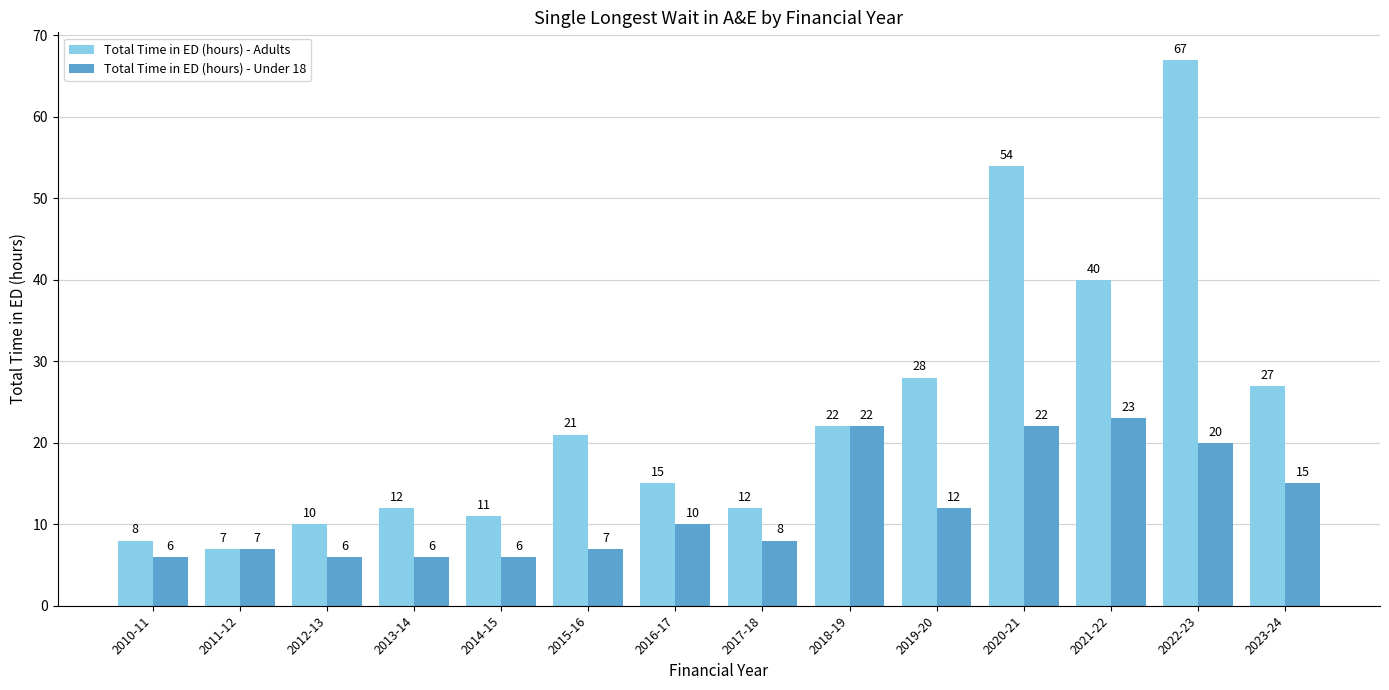

What is the difference between the maximum and minimum values in the Total Time in ED (hours) - Adults series?

60